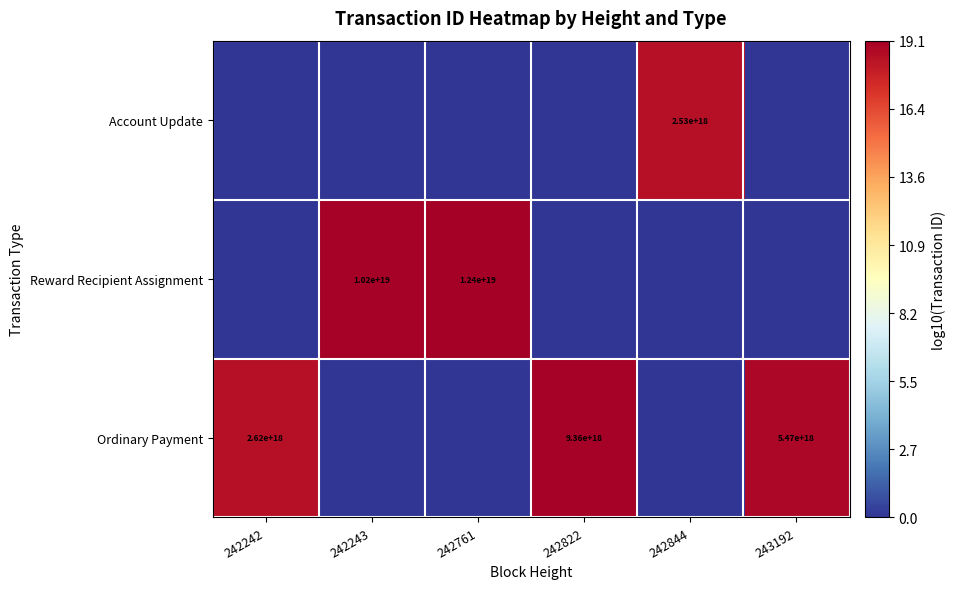

True or false: Account Update has a value of 2530000000000000000 at 242844.

True